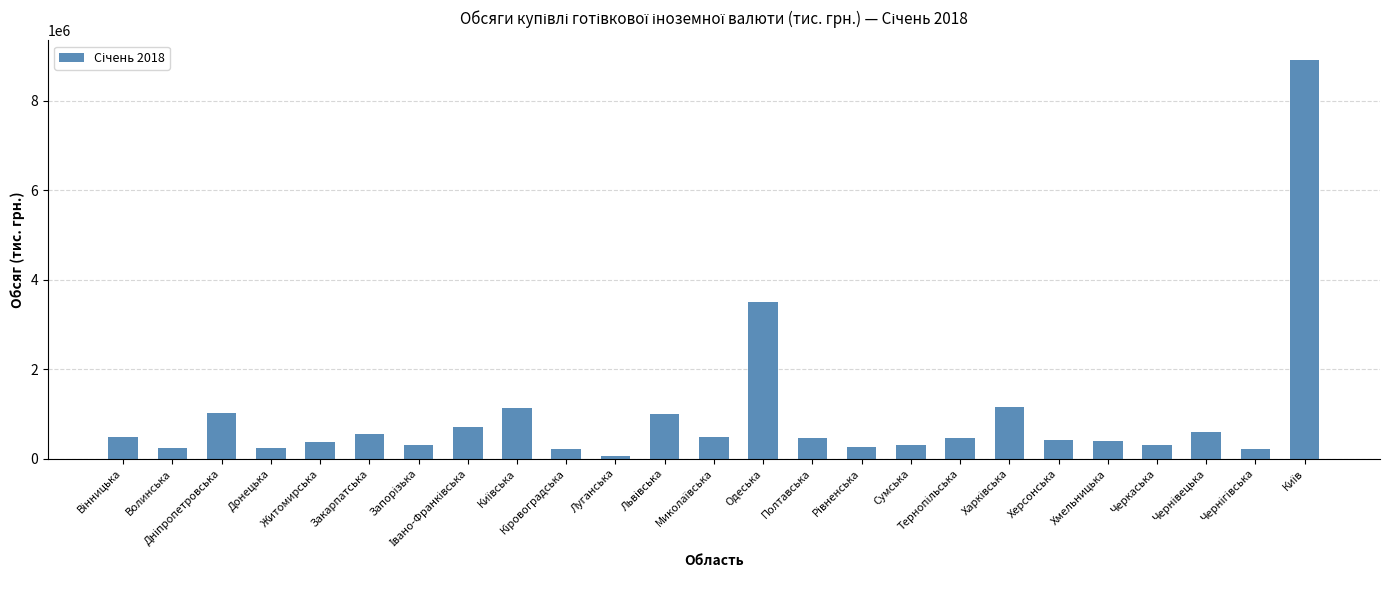

What is the maximum value shown in the chart?

8895764.1